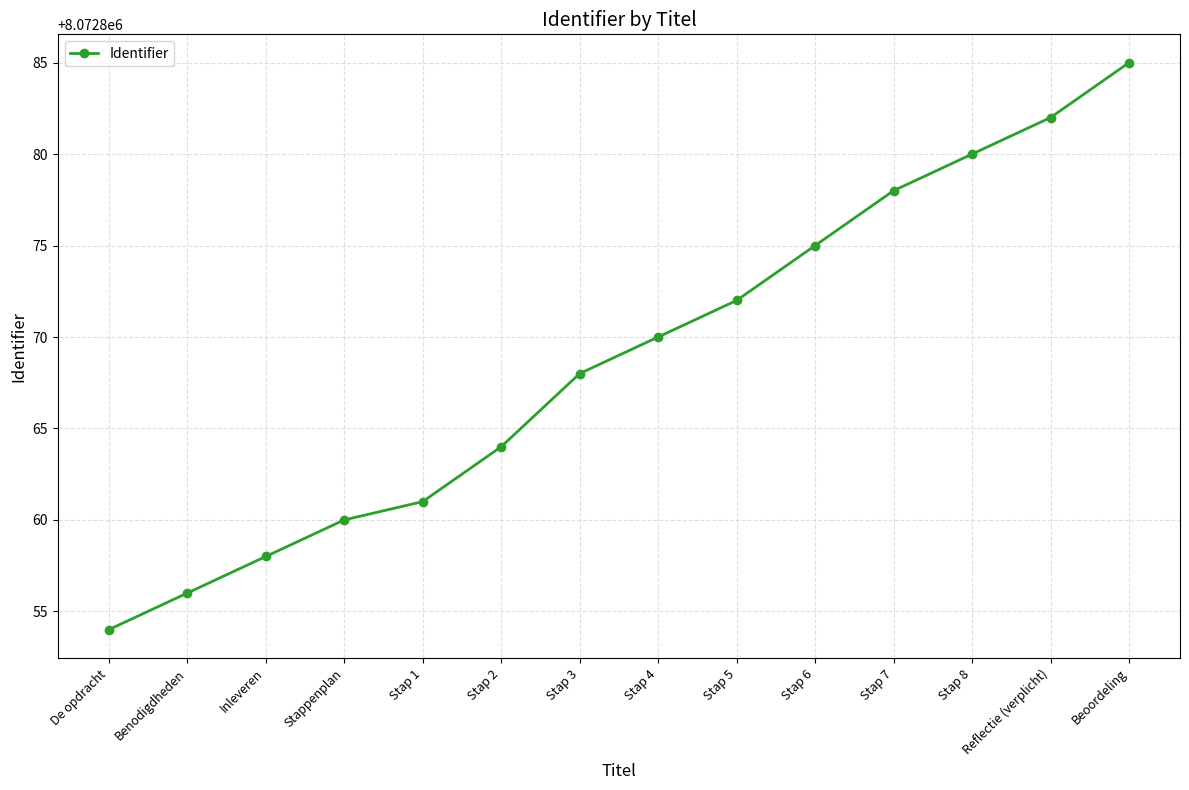

What value does the data have at Stap 5?

8072872